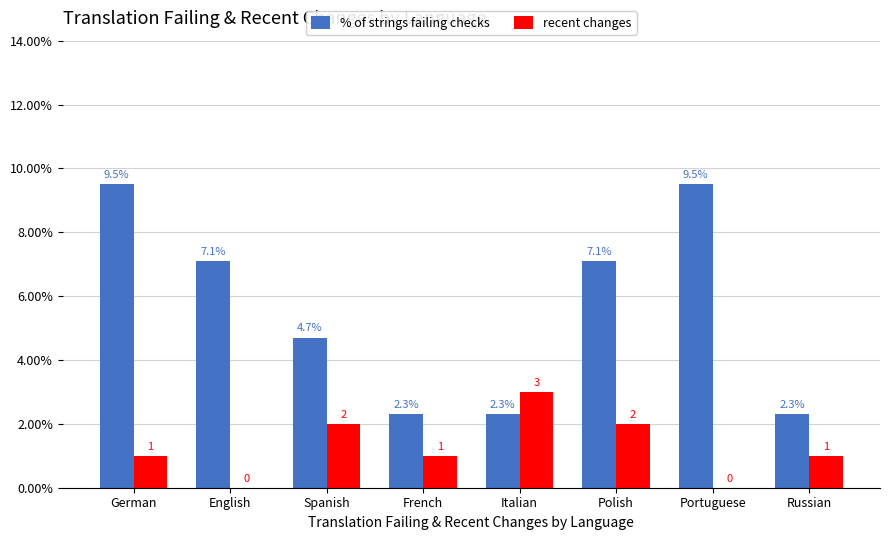

Is the value of recent changes at Polish greater than the value of % of strings failing checks at French?

No